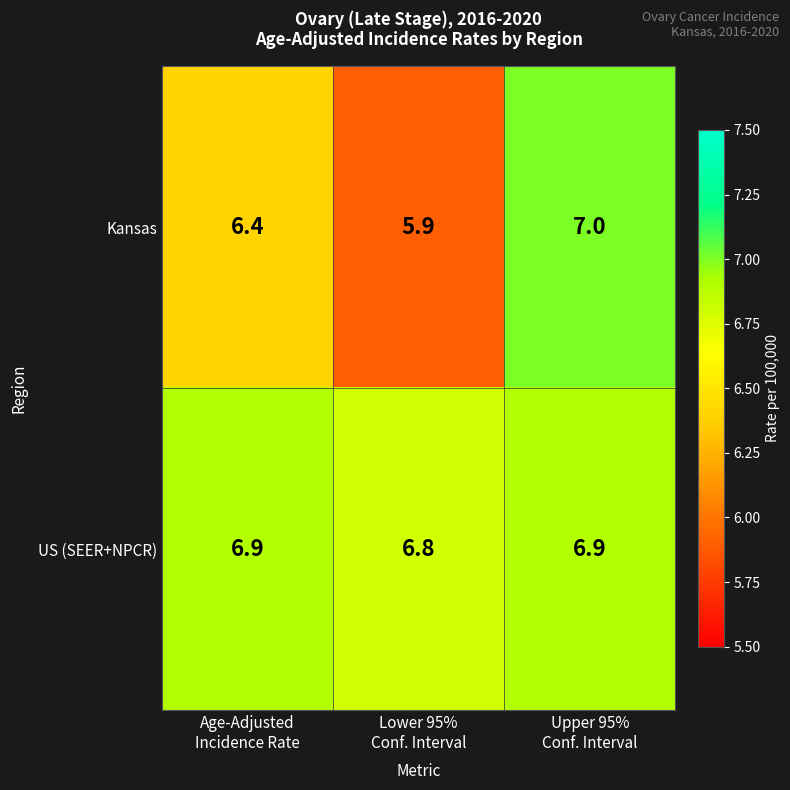

Reading left to right, list all the values displayed in this chart.

Kansas: 6.4	5.9	7.0
US (SEER+NPCR): 6.9	6.8	6.9